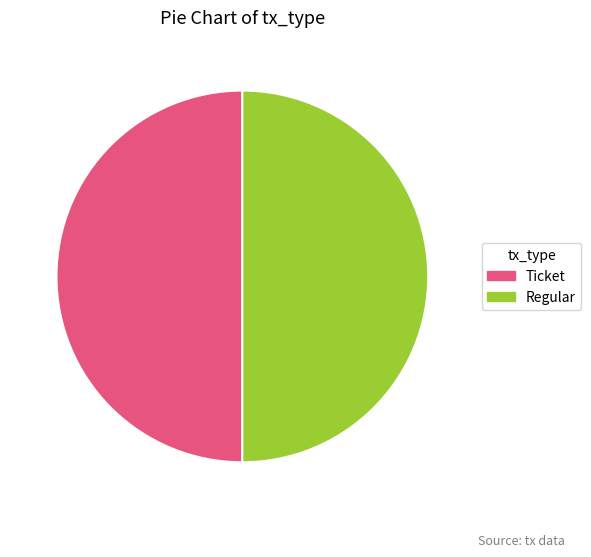

What is the ratio of the value at Regular to the value at Ticket?

1.0